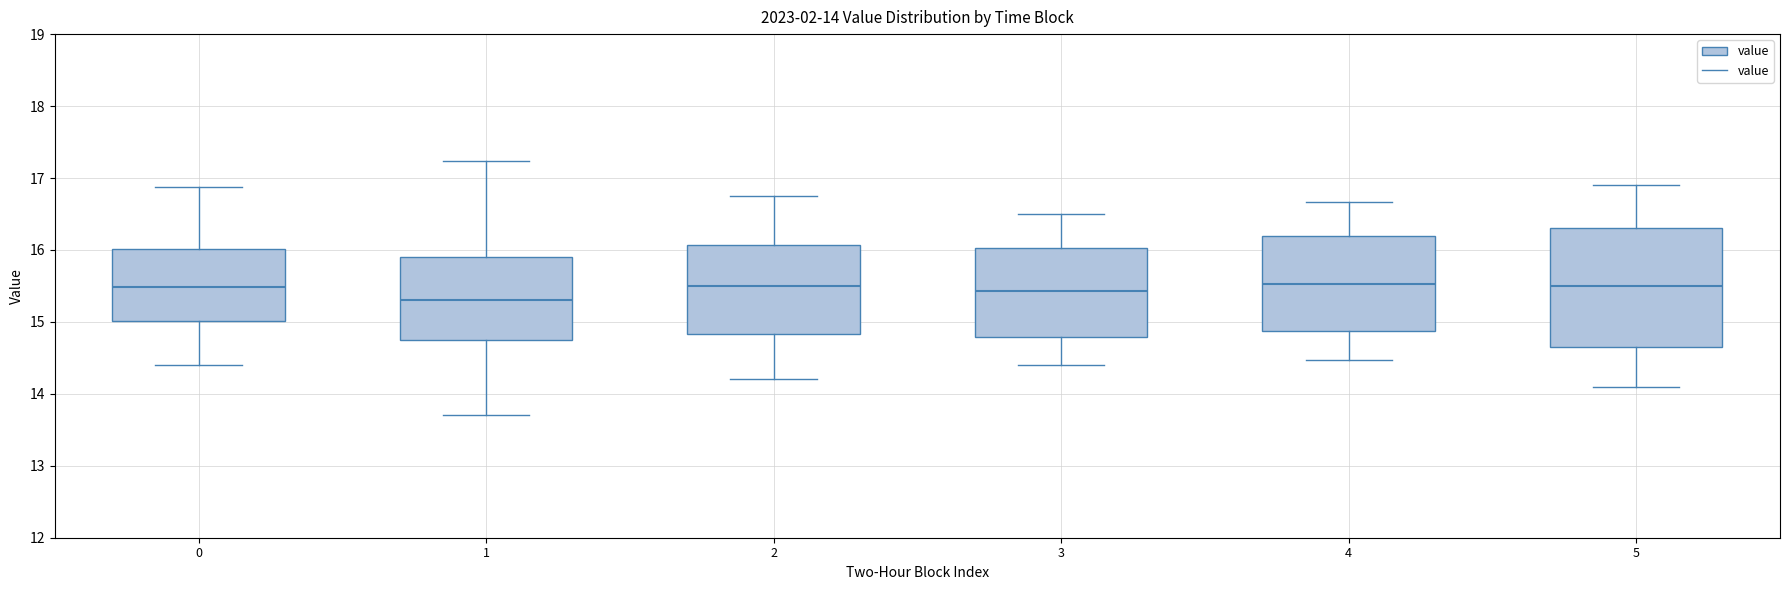

Comparing the boxes themselves (not the whiskers), which one is the tallest?

5